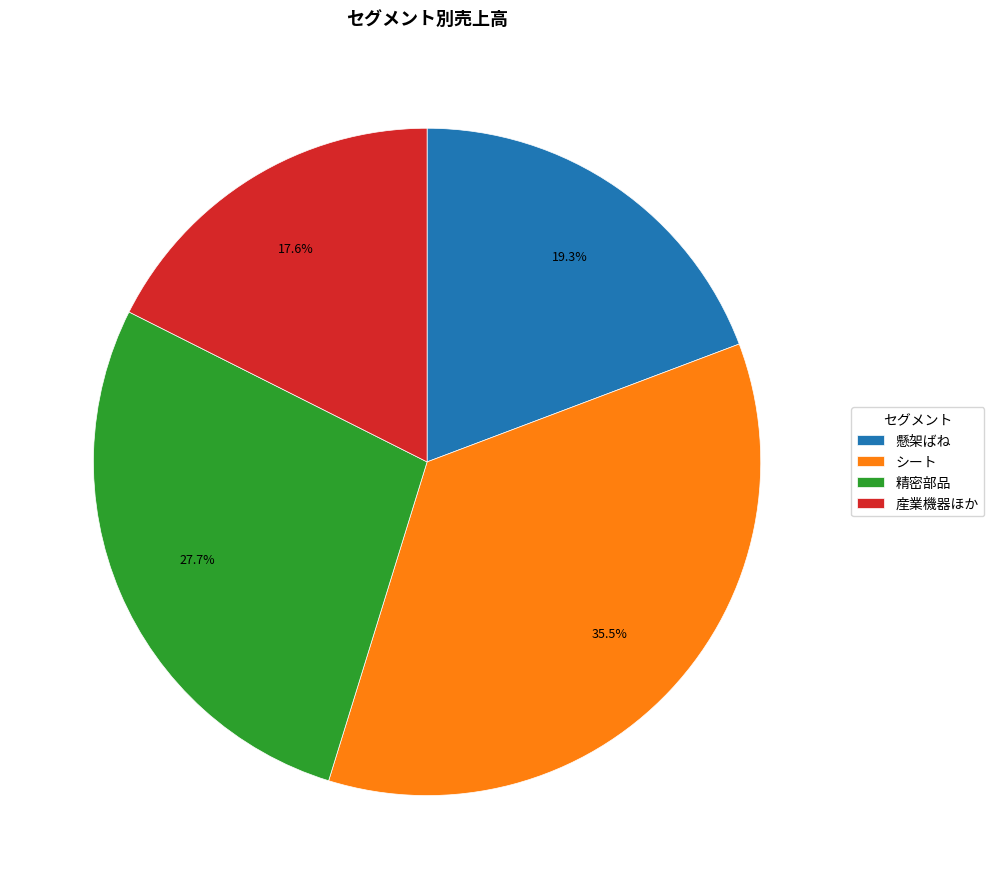

What is the ratio of the value at シート to the value at 精密部品?

1.3